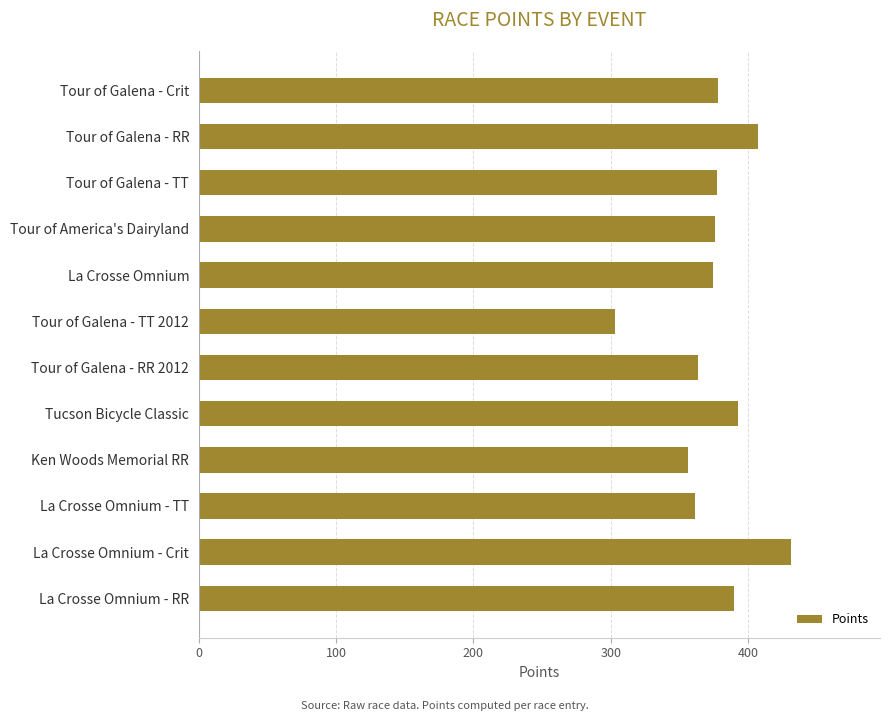

What is the average value?

375.9